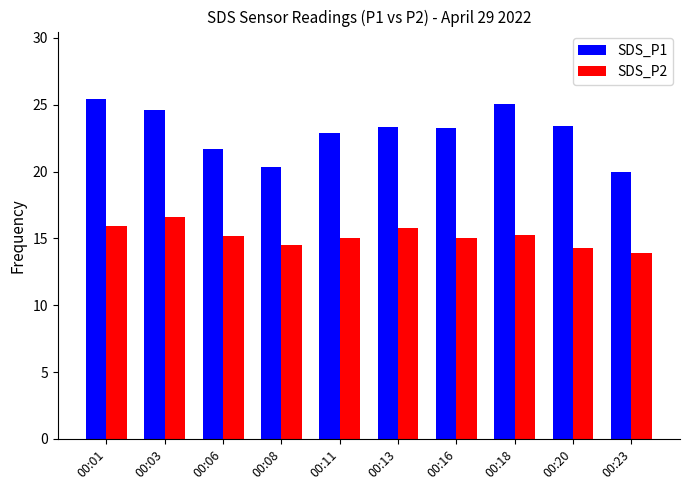

Is the value of SDS_P2 at 00:01 greater than the value of SDS_P1 at 00:13?

No